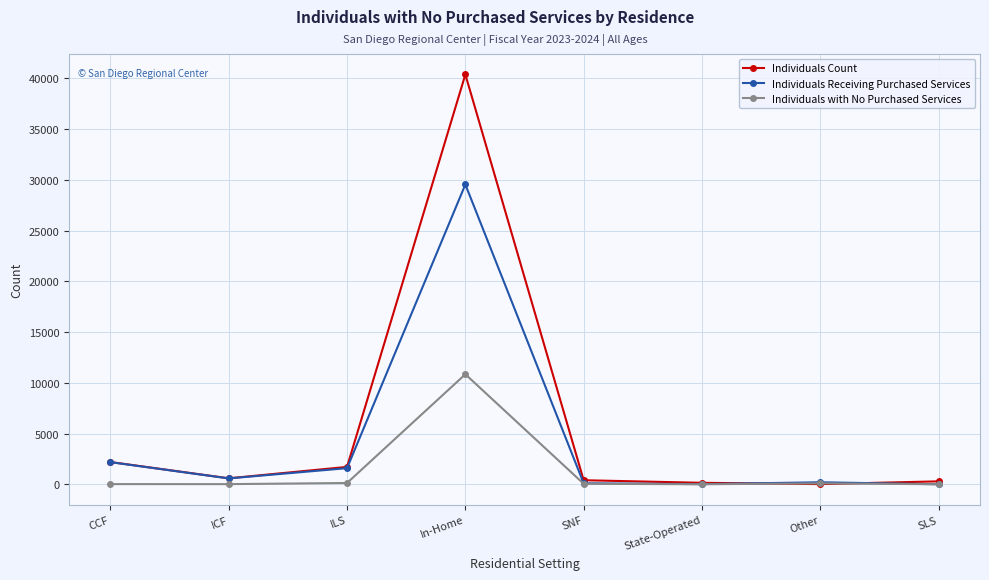

What is the maximum value shown in the chart?

40390